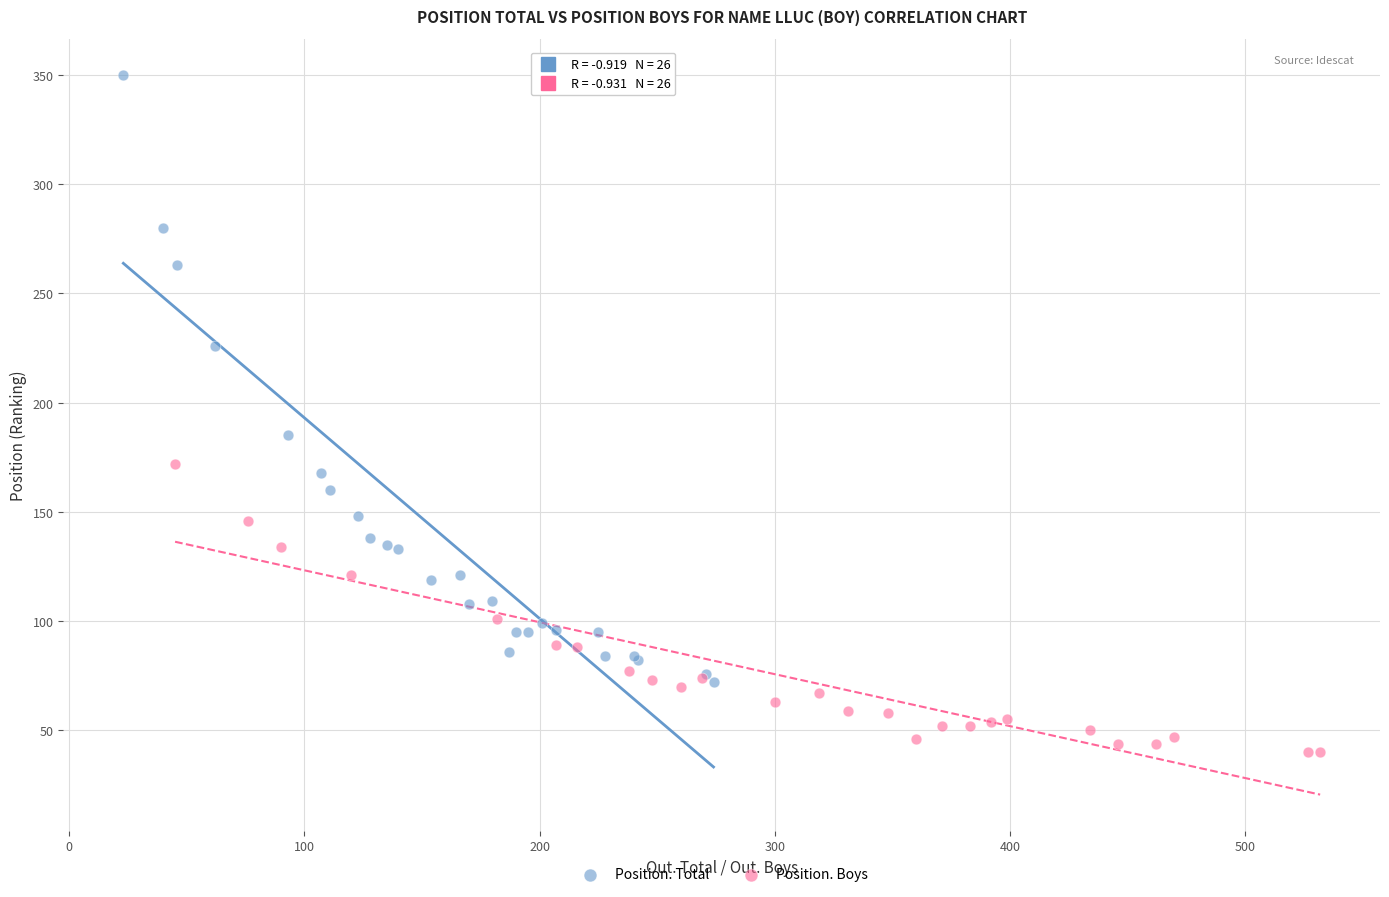

Which series has the largest Y range (max minus min)?

Position. Total